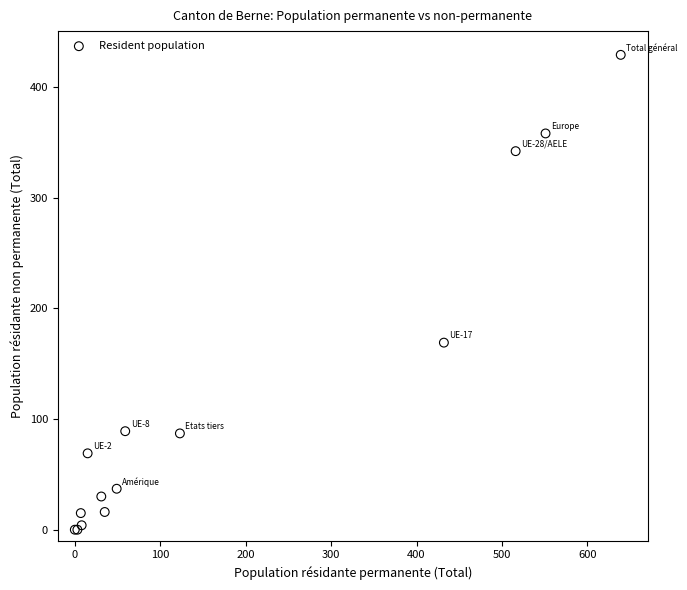

What Y value in the scatter plot is closest to 214?

169